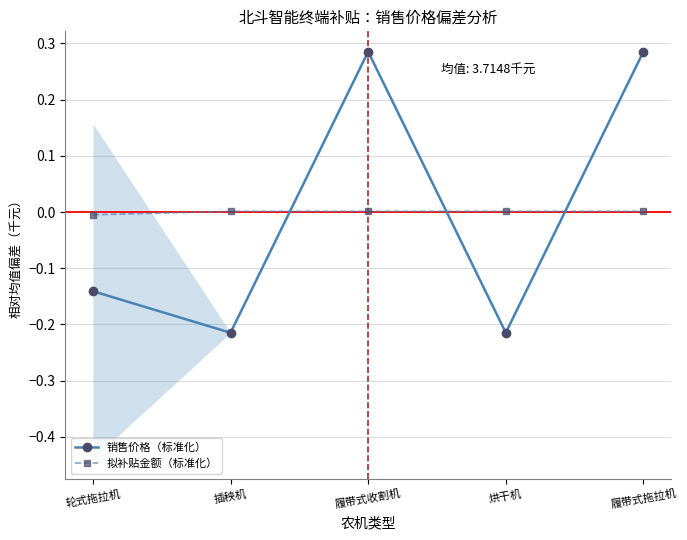

What is the difference between the 销售价格（标准化） values at 轮式拖拉机 and 履带式拖拉机?

0.4